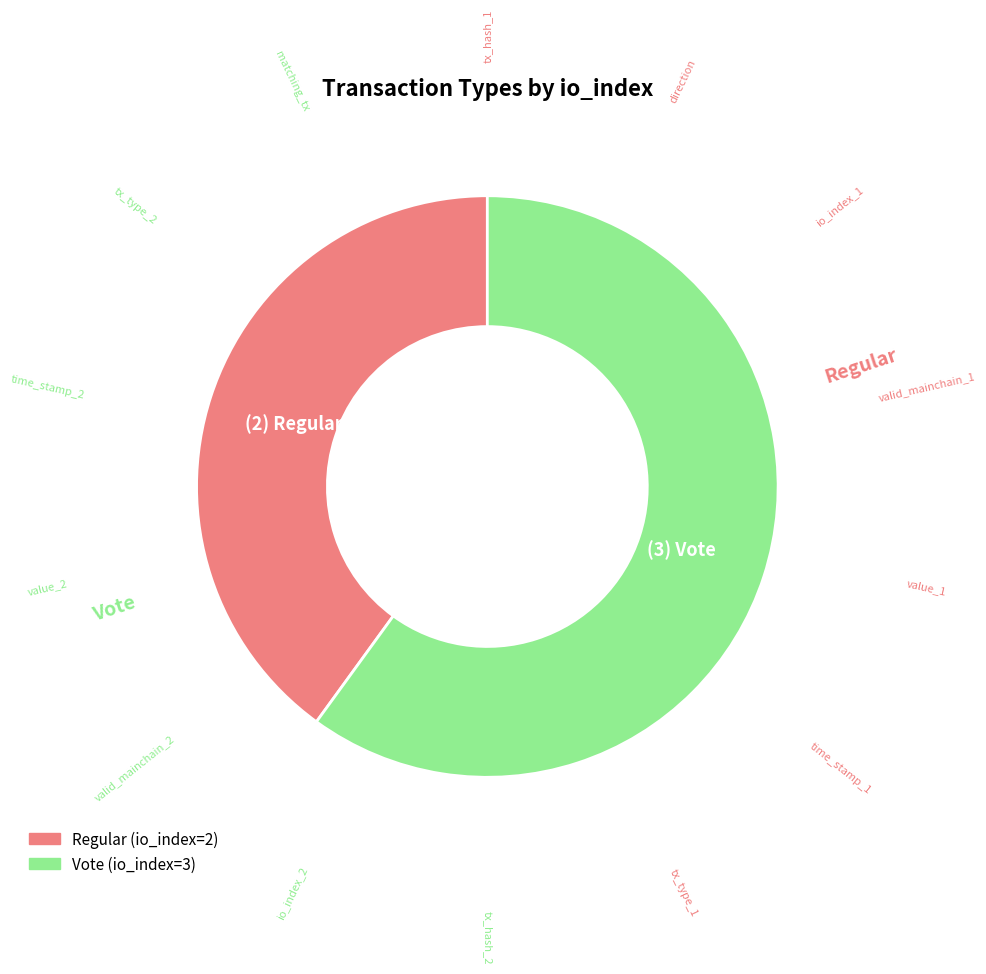

The Vote slice represents 49% of the pie. True or false?

False